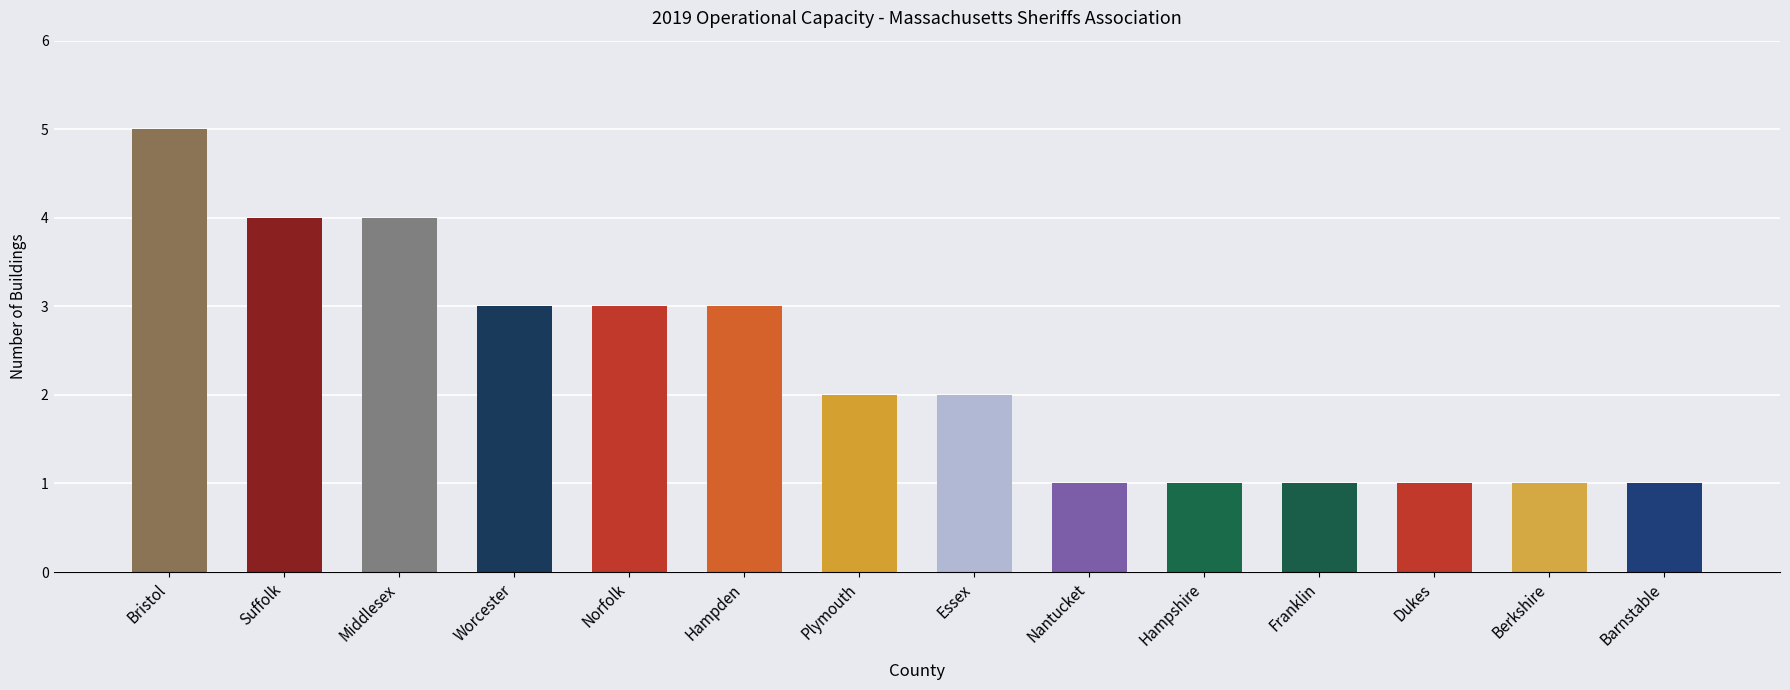

List the labels in order of value, smallest first.

Barnstable, Berkshire, Dukes, Franklin, Hampshire, Nantucket, Essex, Plymouth, Hampden, Norfolk, Worcester, Middlesex, Suffolk, Bristol